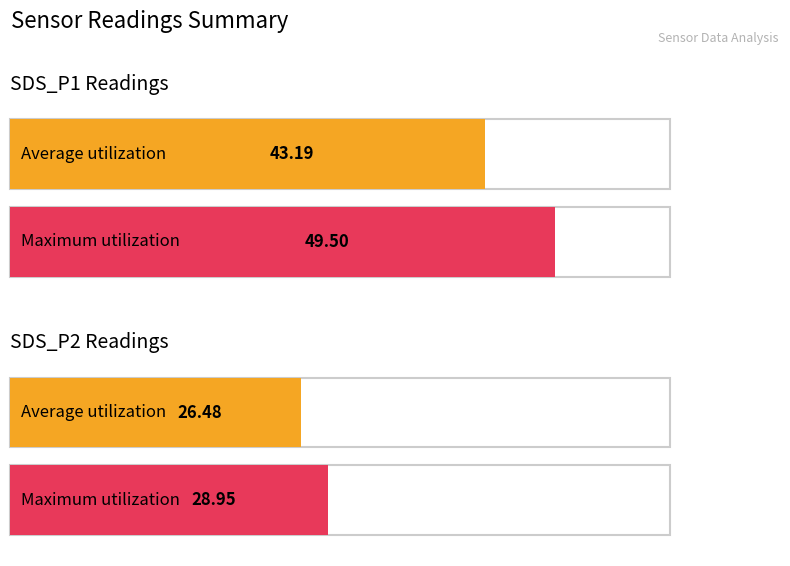

At which label is Average utilization closest to 34?

SDS_P2